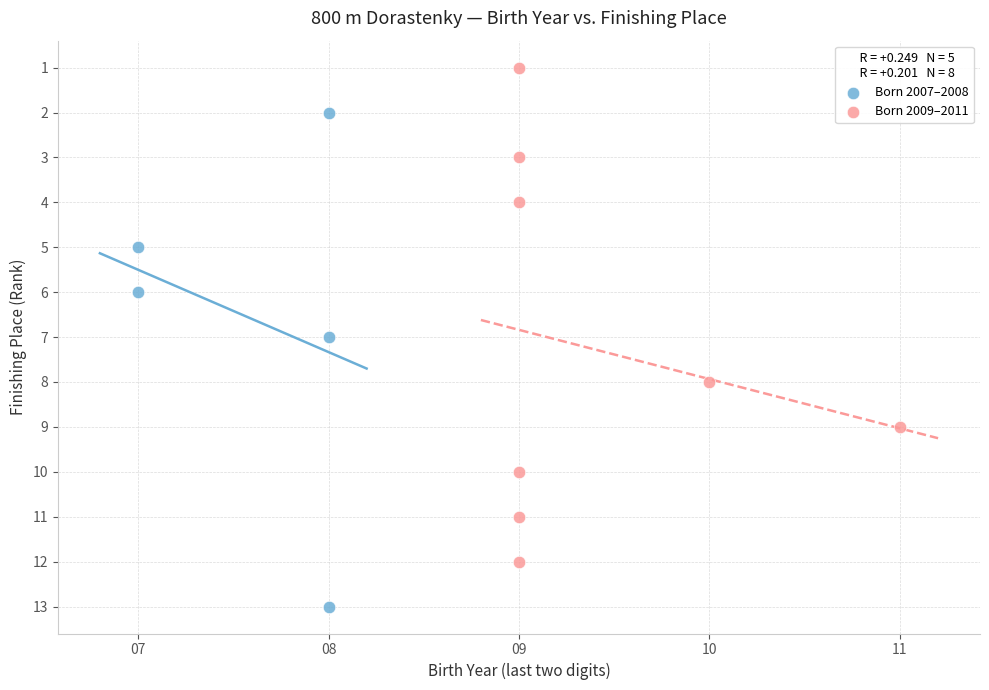

Which series reaches the minimum Y coordinate?

Born 2009–2011